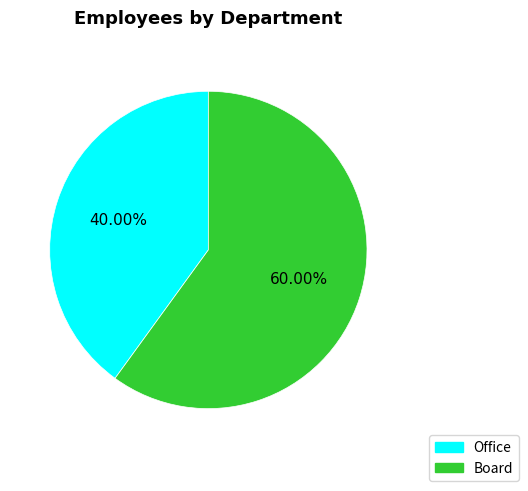

How many segments does this pie chart have?

2